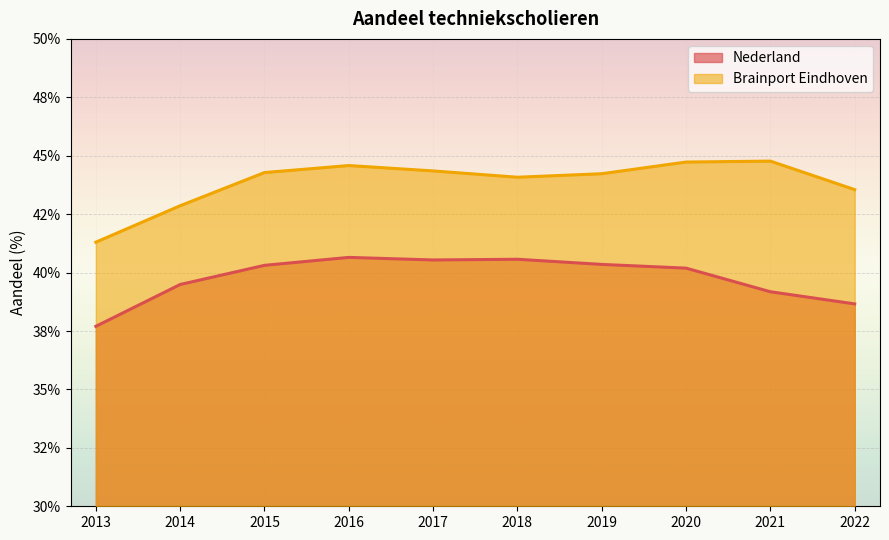

True or false: Nederland and Brainport Eindhoven intersect in this chart.

False